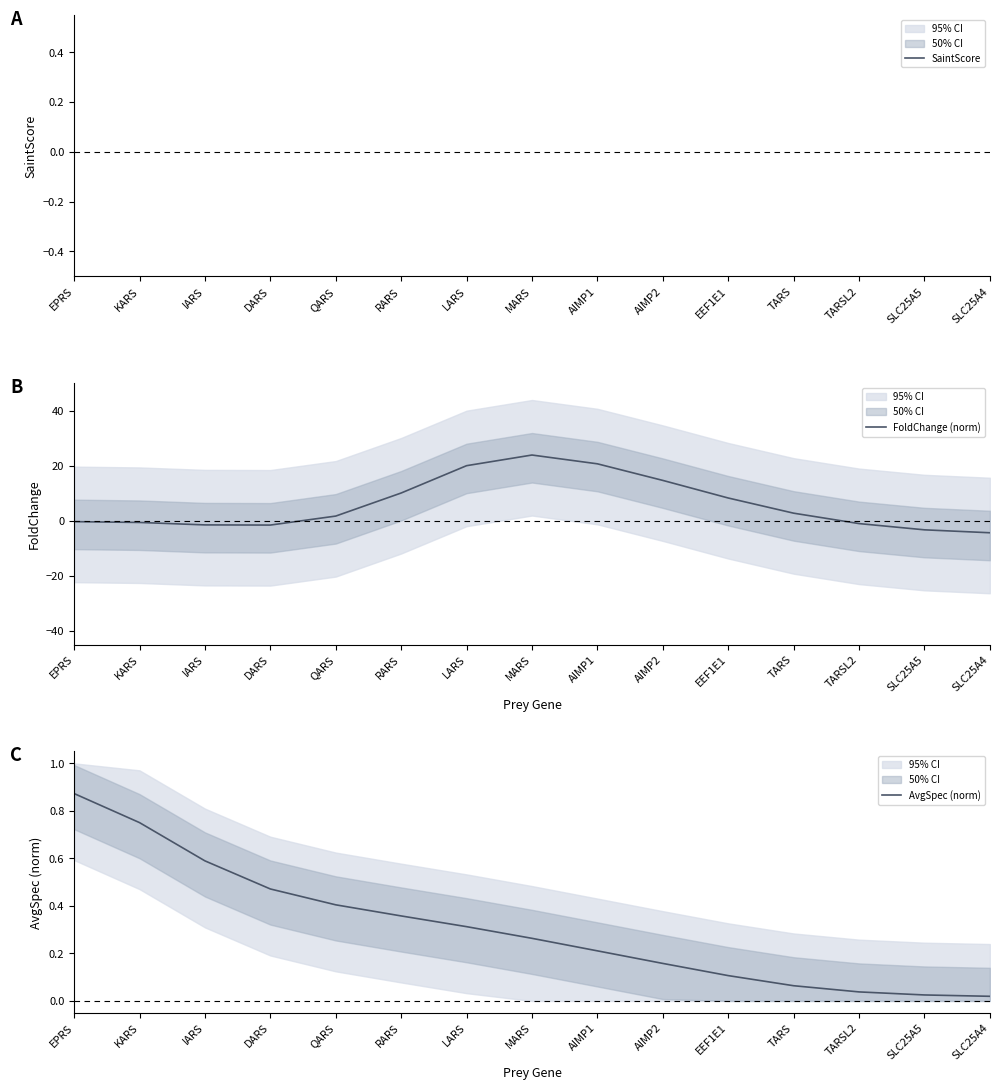

At which category is the sum across all series the highest?

MARS